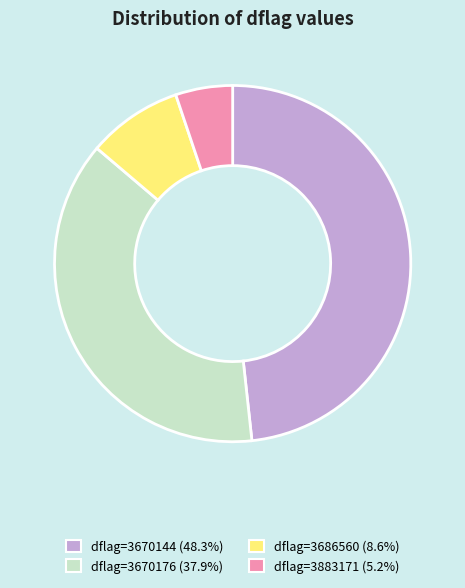

Is the sum of dflag=3686560 (8.6%) and dflag=3670144 (48.3%) greater than half?

Yes